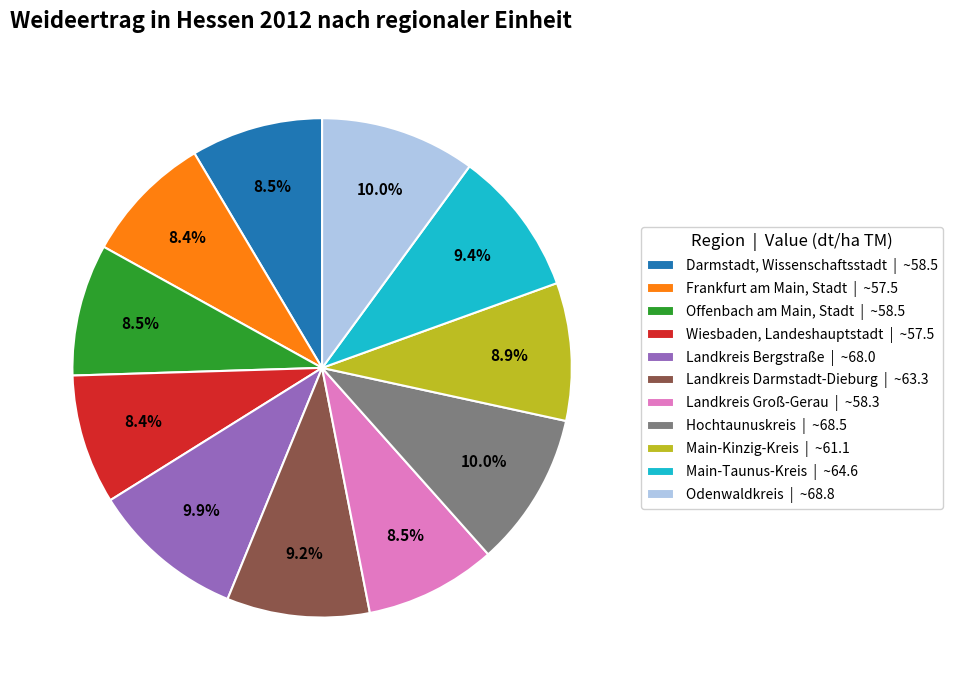

To the nearest percent, what is the combined percentage of Landkreis Groß-Gerau and Landkreis Darmstadt-Dieburg?

18%